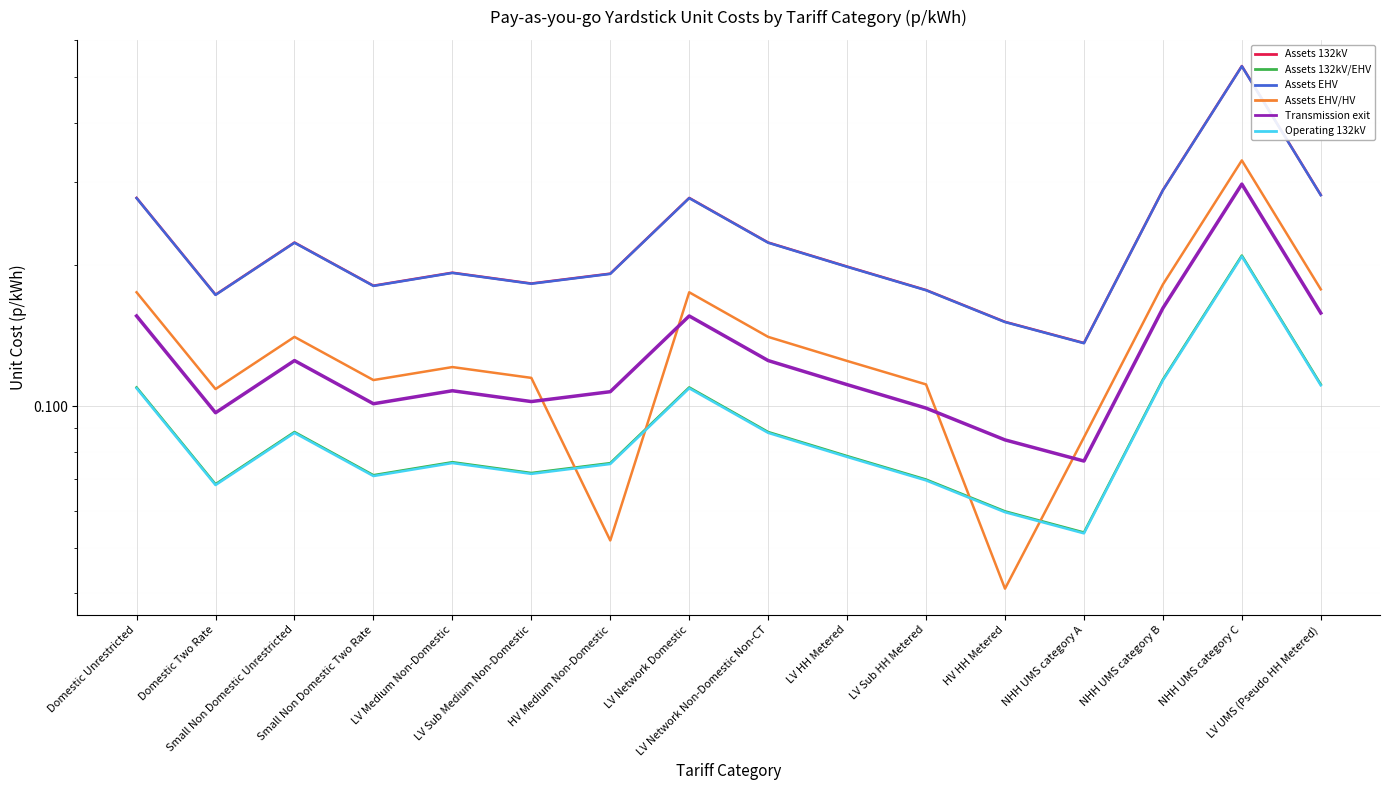

What position from the left is Domestic Unrestricted?

1